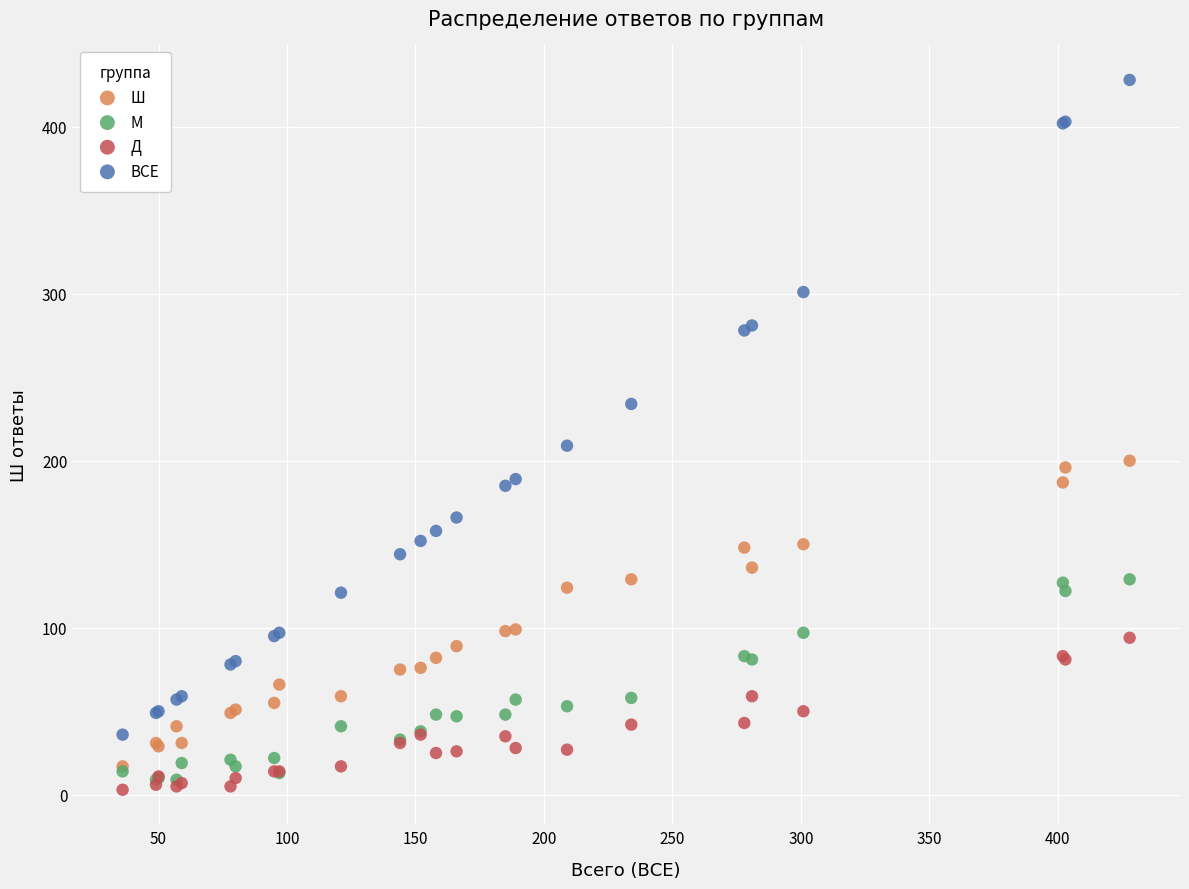

Which series contains the lowest Y value?

Д